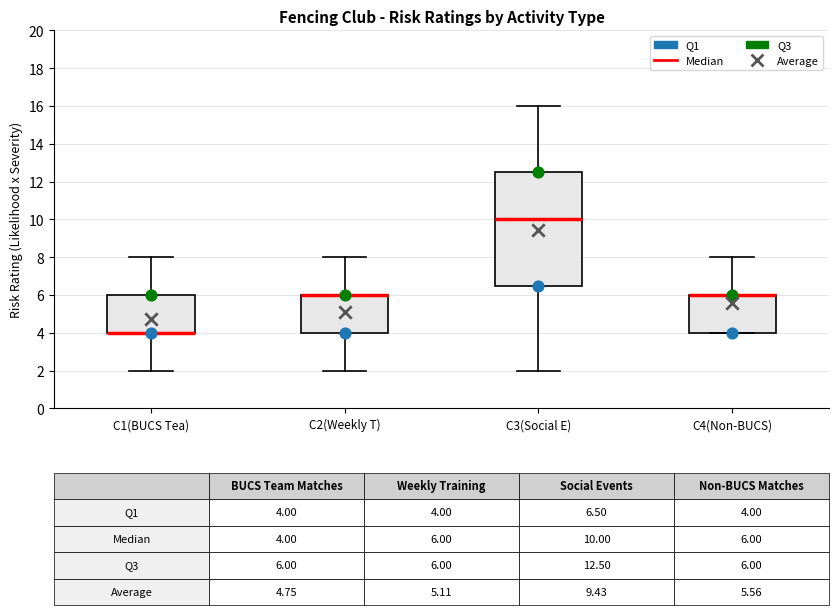

Which box is the tallest, from its lower edge to its upper edge?

C3(Social E)